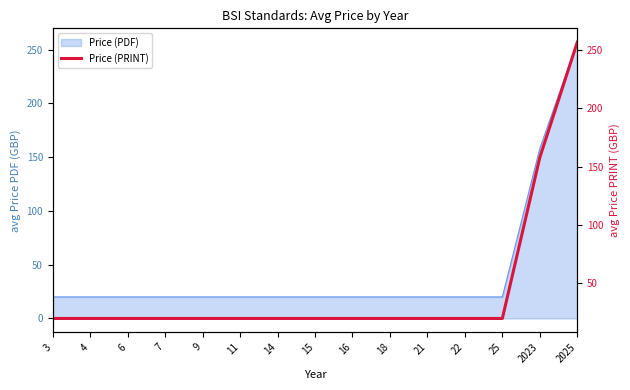

What is the value of the 14th point from the left?

158.0